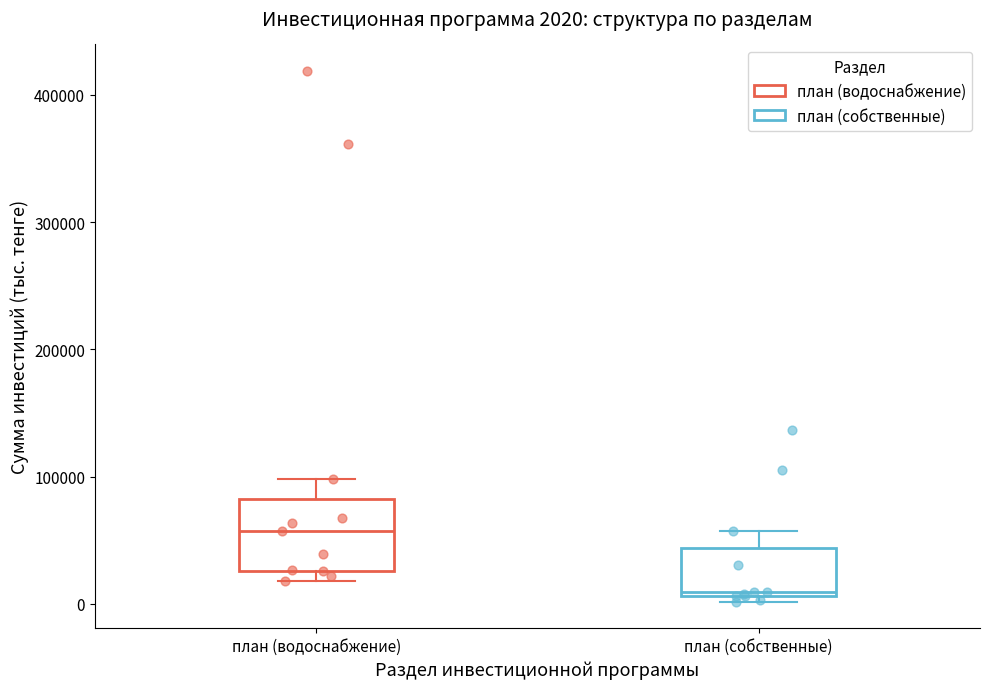

Comparing the boxes themselves (not the whiskers), which one is the tallest?

план (водоснабжение)